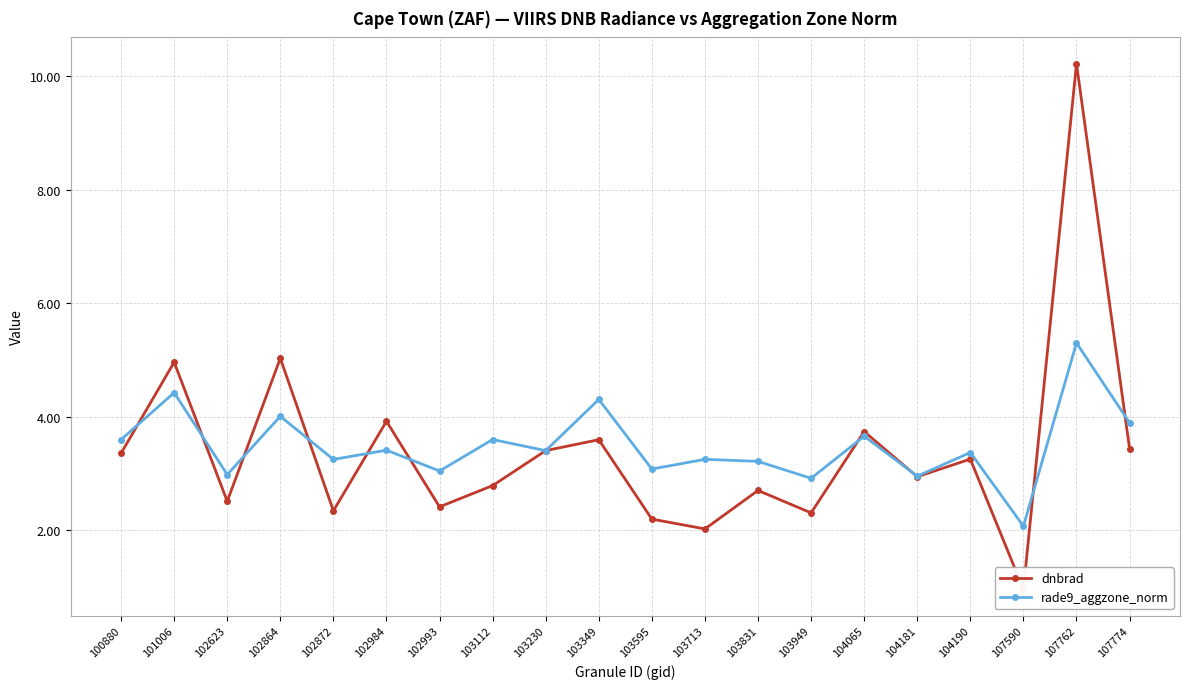

At which label is dnbrad closest to 5?

102864